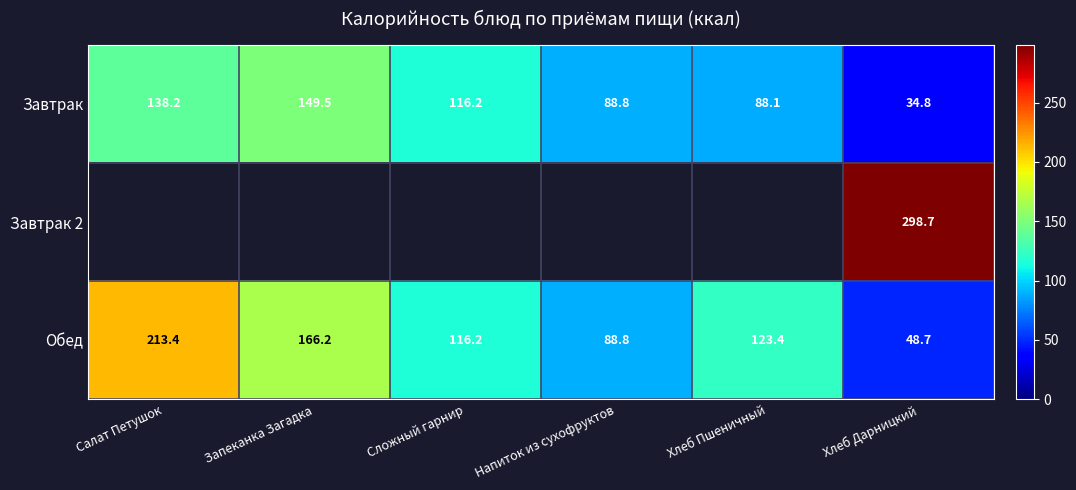

At which label does Завтрак reach its minimum?

Хлеб Дарницкий